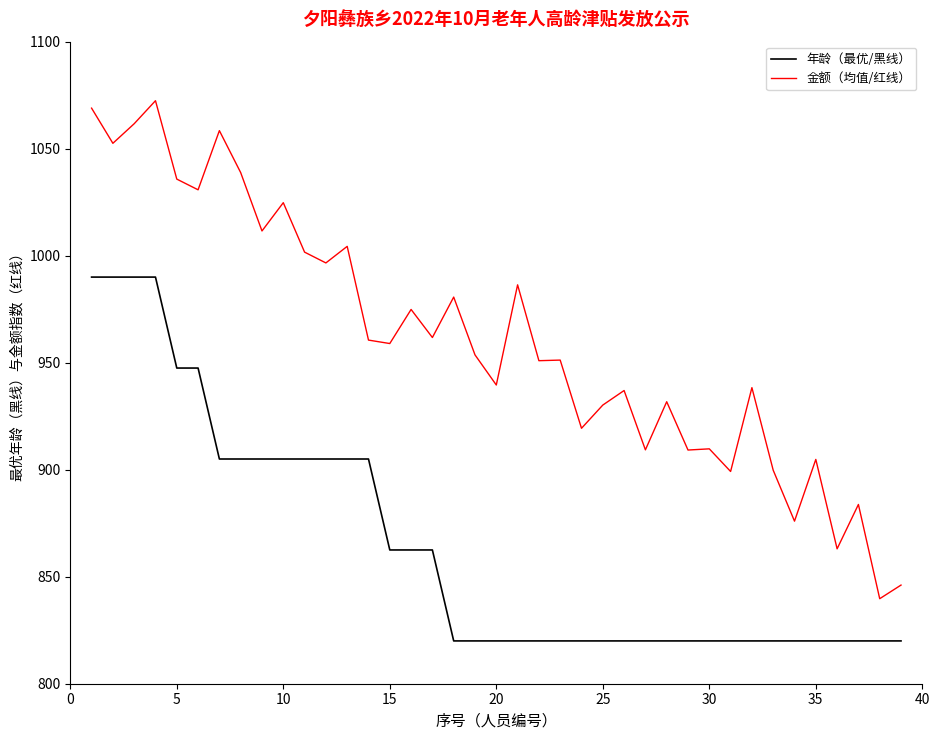

What is the sum of all 金额（均值/红线） values?

37474.0